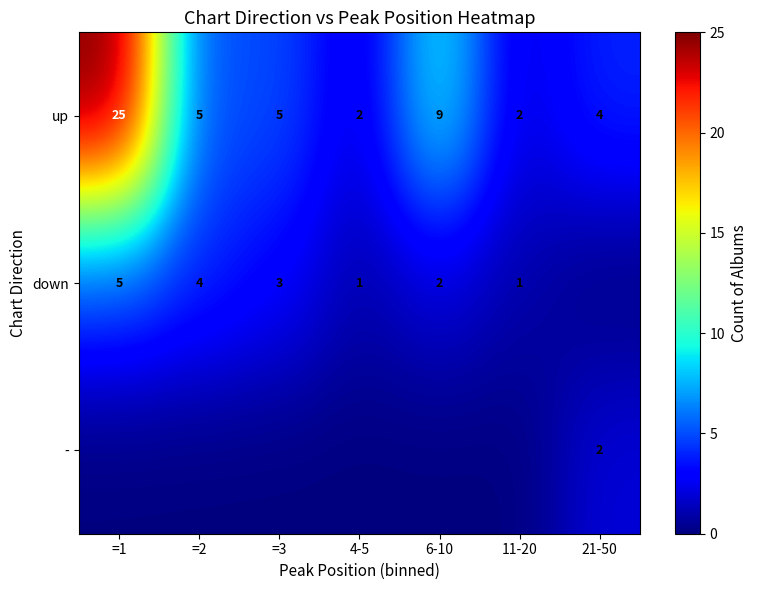

What is the difference between the up values at 4-5 and 6-10?

7